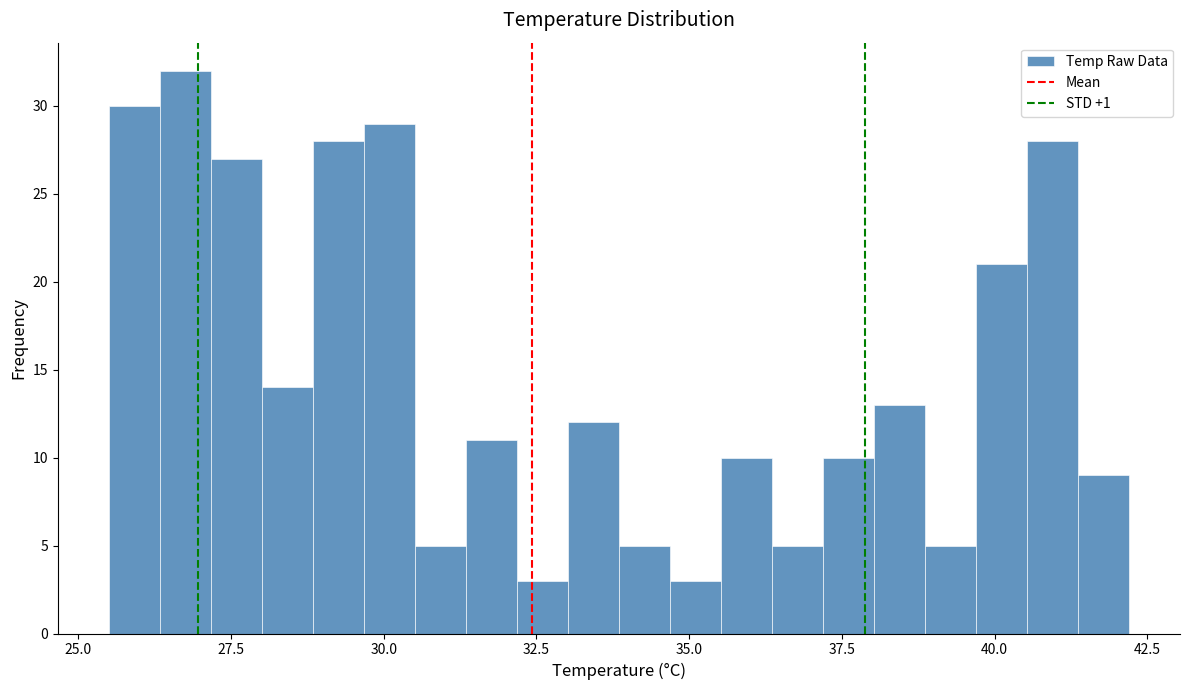

Around what value on the x-axis is the tallest bar? Give the approximate position of its centre, as read against the axis.

27.0